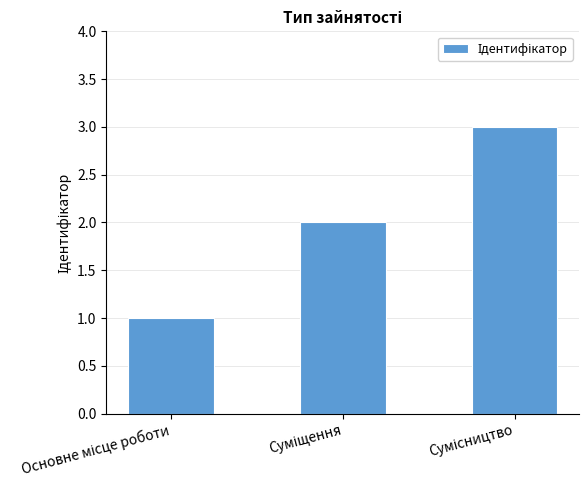

What is the sum of all values?

6